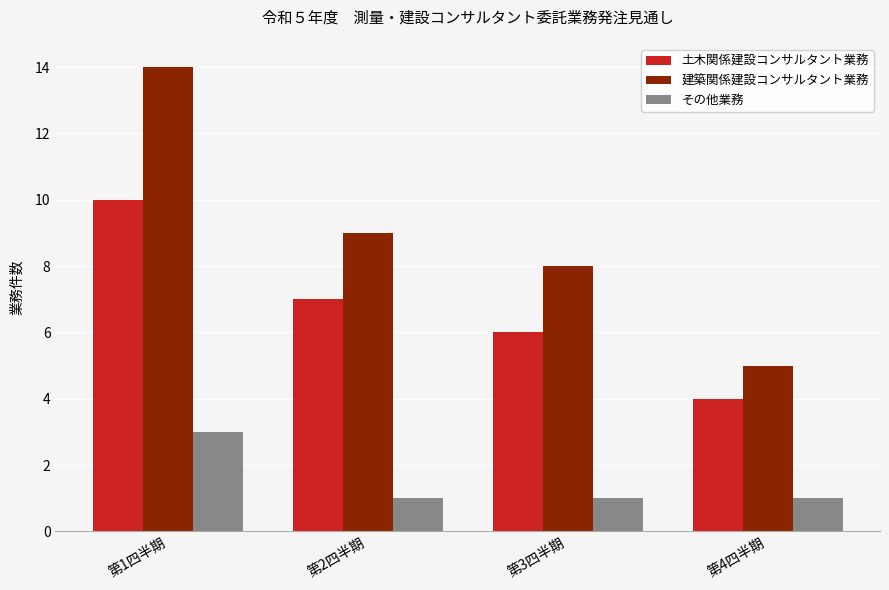

At which label does 建築関係建設コンサルタント業務 reach its peak?

第1四半期